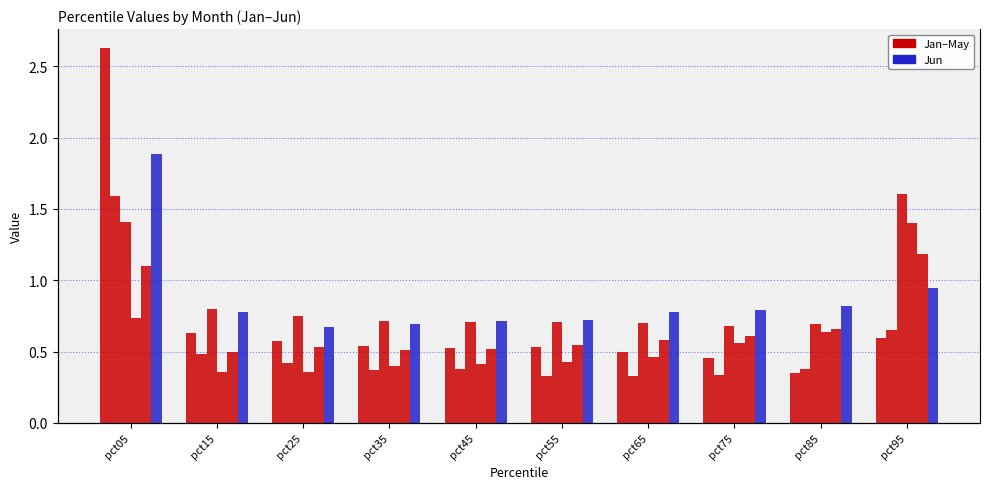

Reading left to right, what are all the values shown in this chart?

Jan: 2.6	0.6	0.6	0.5	0.5	0.5	0.5	0.5	0.4	0.6
Feb: 1.6	0.5	0.4	0.4	0.4	0.3	0.3	0.3	0.4	0.6
Mar: 1.4	0.8	0.7	0.7	0.7	0.7	0.7	0.7	0.7	1.6
Apr: 0.7	0.4	0.4	0.4	0.4	0.4	0.5	0.6	0.6	1.4
May: 1.1	0.5	0.5	0.5	0.5	0.5	0.6	0.6	0.7	1.2
Jun: 1.9	0.8	0.7	0.7	0.7	0.7	0.8	0.8	0.8	0.9